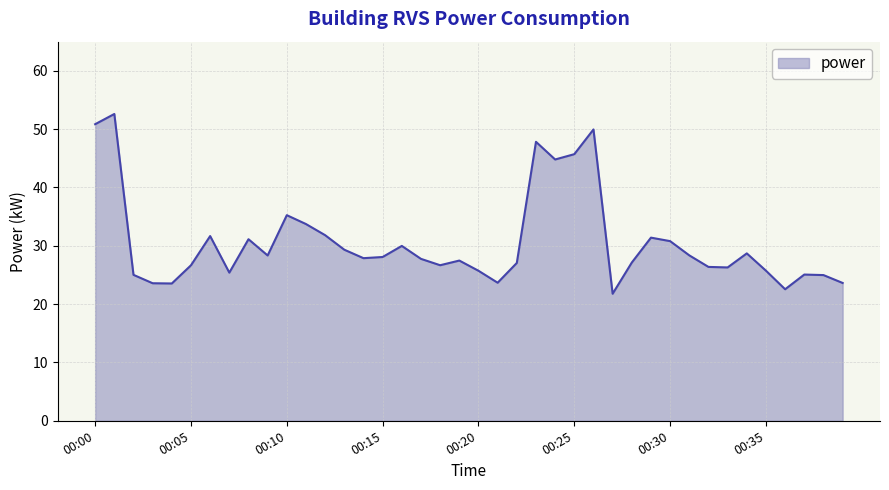

What is the maximum value shown in the chart?

52.6